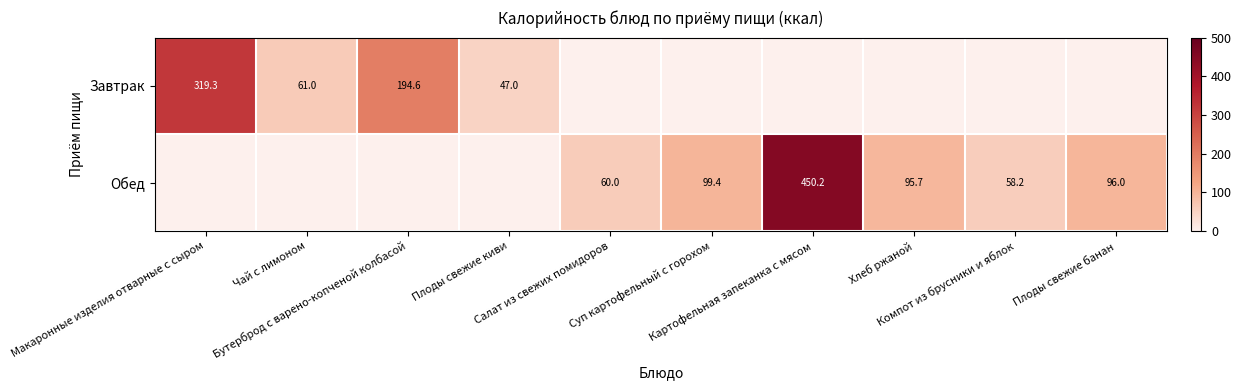

How many values in Обед are above zero?

6